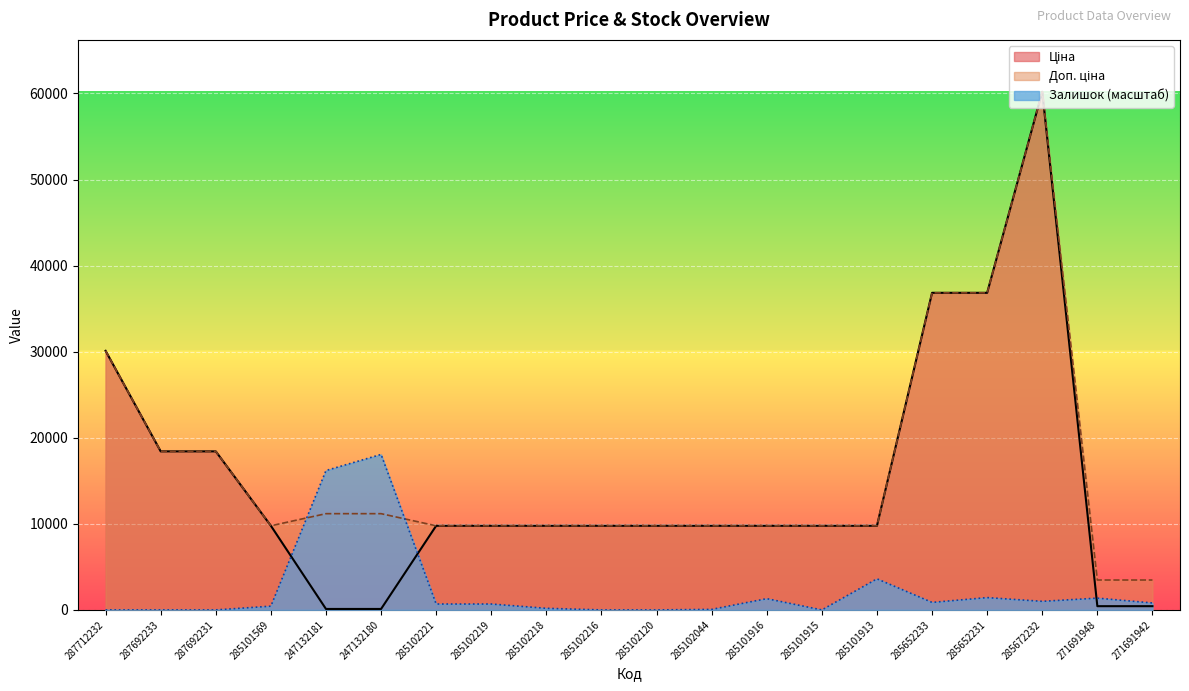

Reading left to right, extract all data points from this chart.

Ціна: 30102.8	18420.9	18420.9	9775.5	111.8	111.8	9775.5	9775.5	9775.5	9775.5	9775.5	9775.5	9775.5	9775.5	9775.5	36841.8	36841.8	60205.6	434.3	434.3
Доп. ціна: 30102.8	18420.9	18420.9	9775.5	11182.0	11182.0	9775.5	9775.5	9775.5	9775.5	9775.5	9775.5	9775.5	9775.5	9775.5	36841.8	36841.8	60205.6	3474.1	3474.1
Залишок: 0.0	0.0	0.0	436.0	16193.2	18061.7	685.1	685.1	186.8	0.0	0.0	62.3	1307.9	0.0	3612.3	871.9	1432.5	996.5	1370.2	809.7